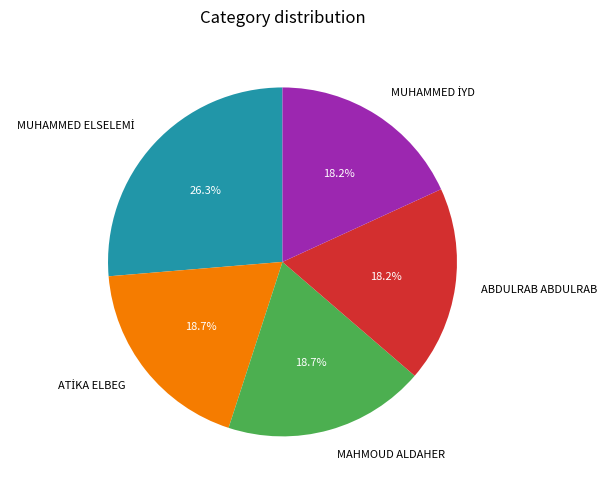

To the nearest percent, what is the difference between the largest and smallest slice percentages?

8%